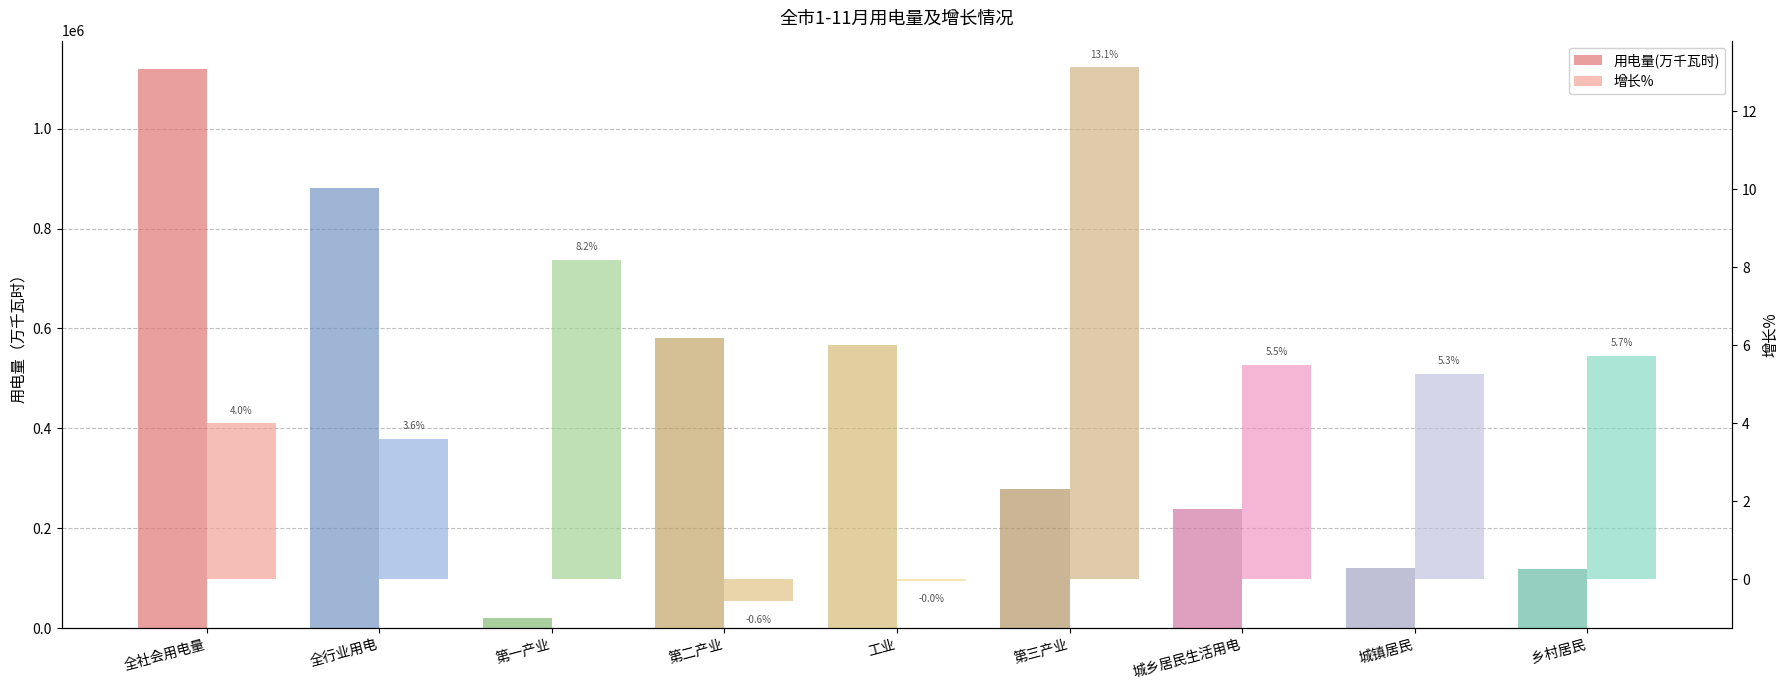

What is the spread (max minus min) of values at 第三产业?

279202.7